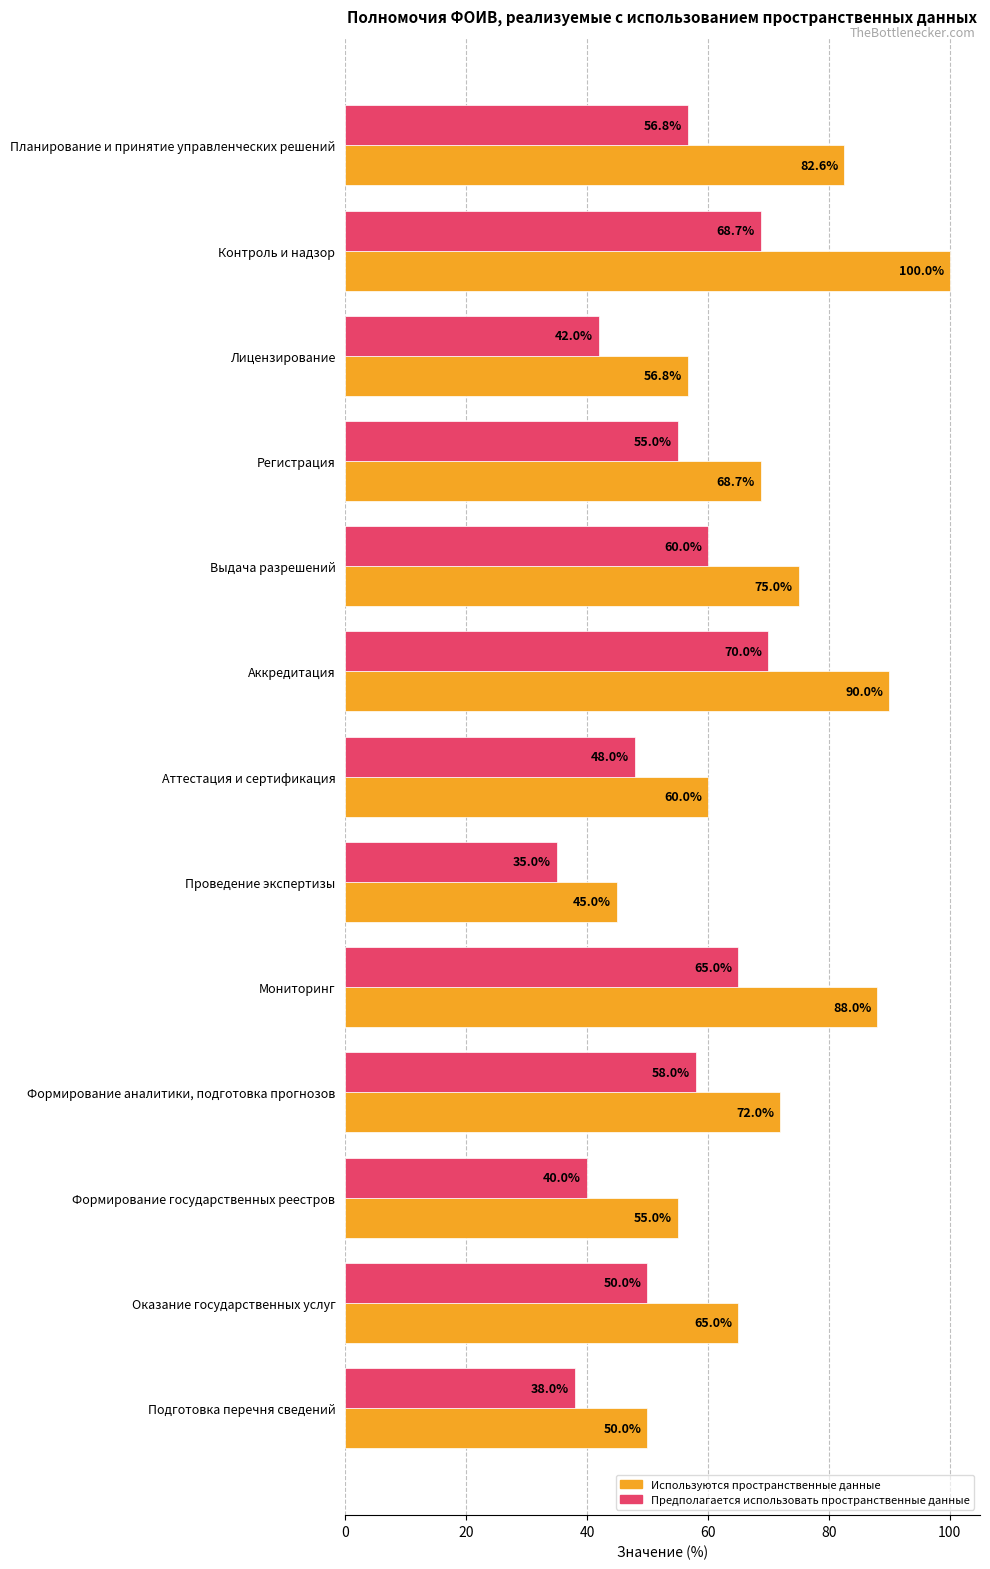

Rank the series by their maximum value, from lowest to highest.

Предполагается использовать пространственные данные, Используются пространственные данные